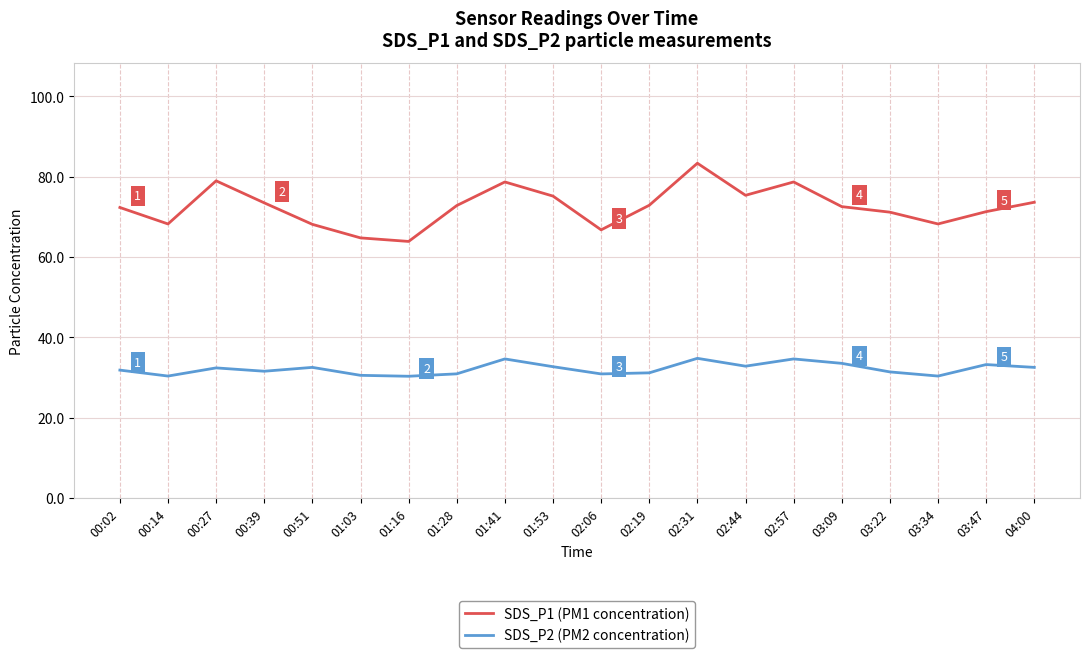

True or false: SDS_P1 (PM1 concentration) has a value of 42.5 at 01:28.

False